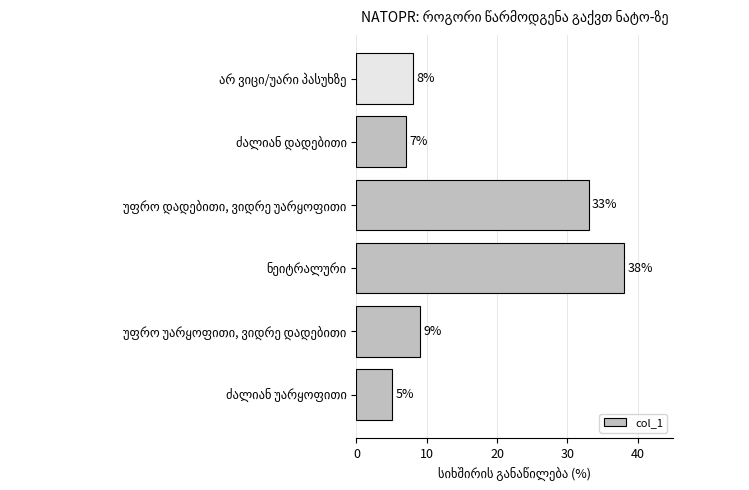

What is the difference between the maximum and minimum values?

33